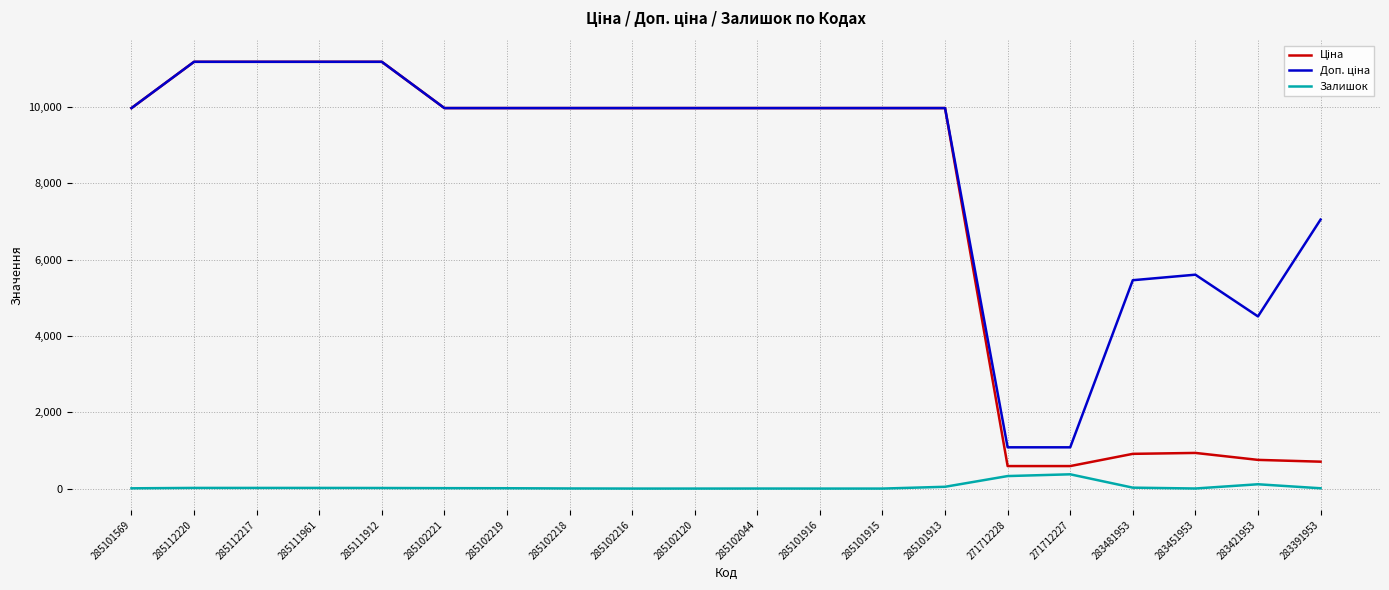

What is the maximum value shown in the chart?

11188.2